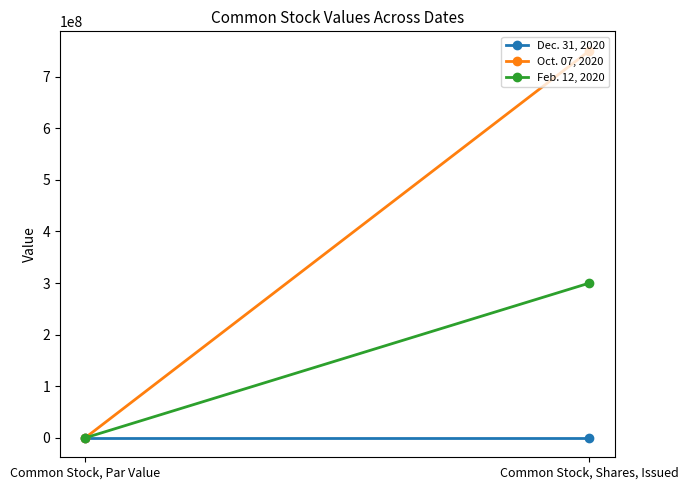

Reading left to right, what are all the values shown in this chart?

Dec. 31, 2020: Common Stock, Par Value=0.0	Common Stock, Shares, Issued=0.0
Oct. 07, 2020: Common Stock, Par Value=0.0	Common Stock, Shares, Issued=750000000.0
Feb. 12, 2020: Common Stock, Par Value=0.0	Common Stock, Shares, Issued=300000000.0